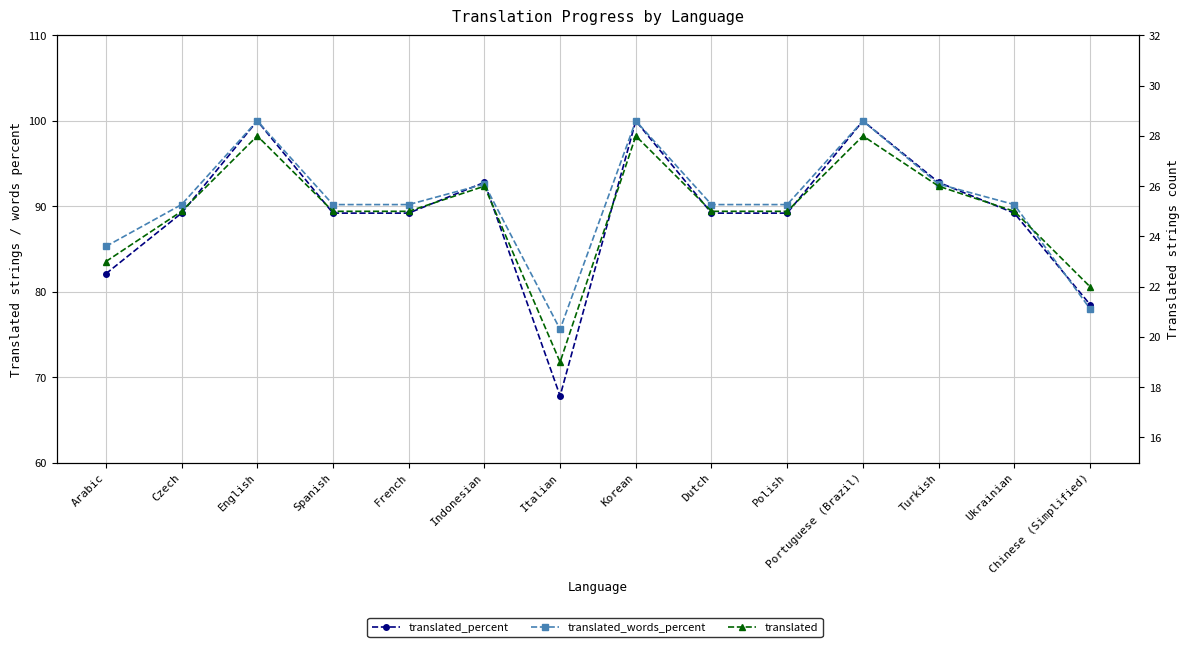

Count the number of categories in the chart.

14